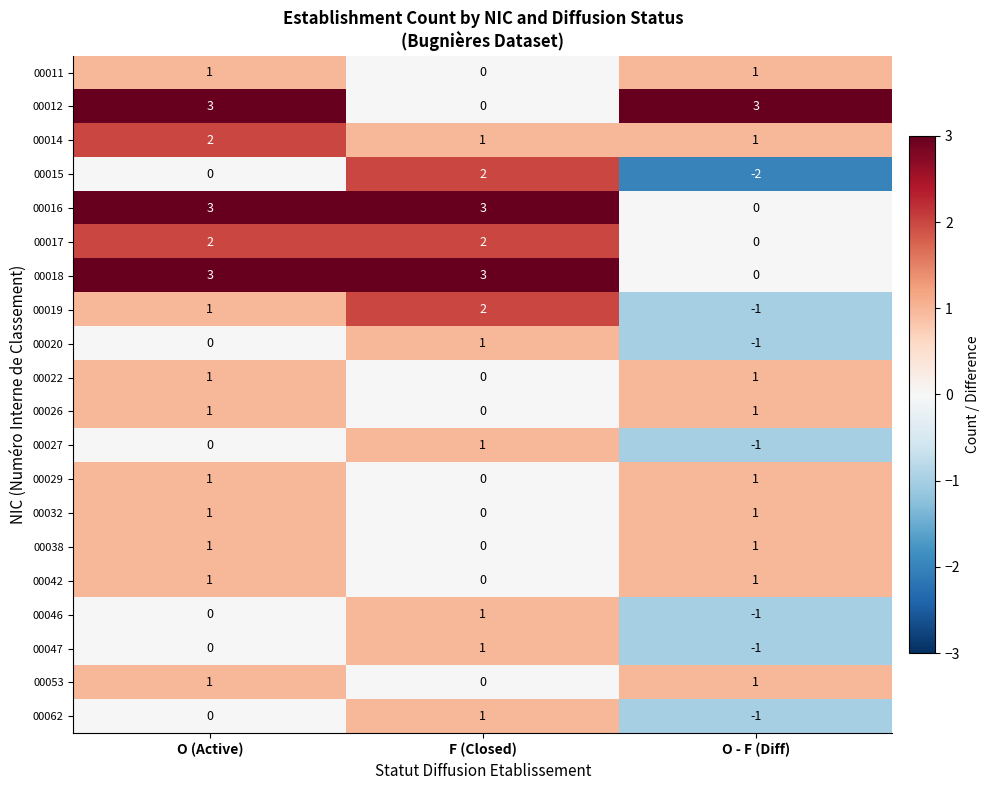

True or false: 00062 has a value of 0 at O (Active).

True